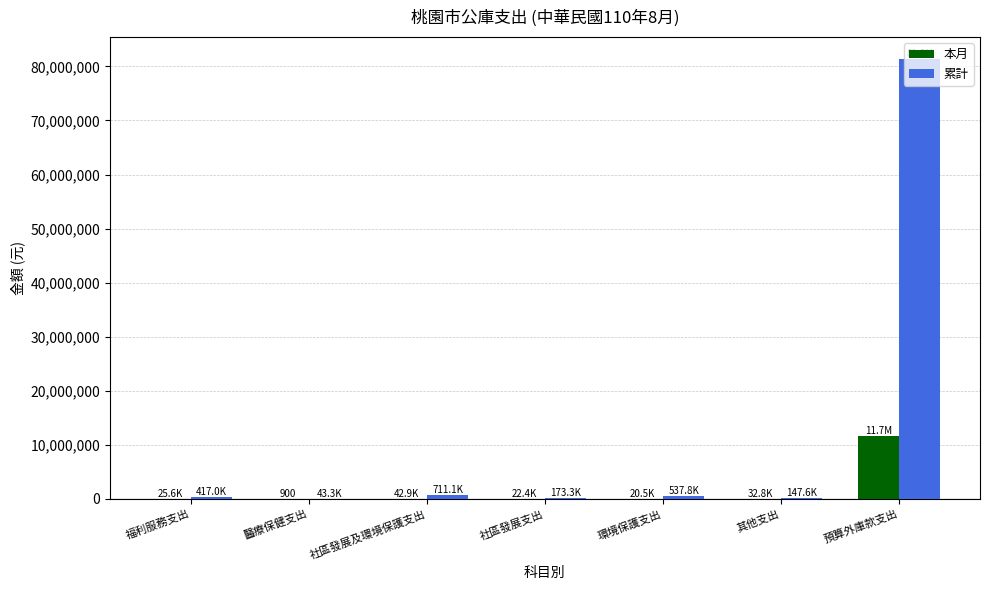

Which category has the highest value in the 本月 series?

預算外庫款支出